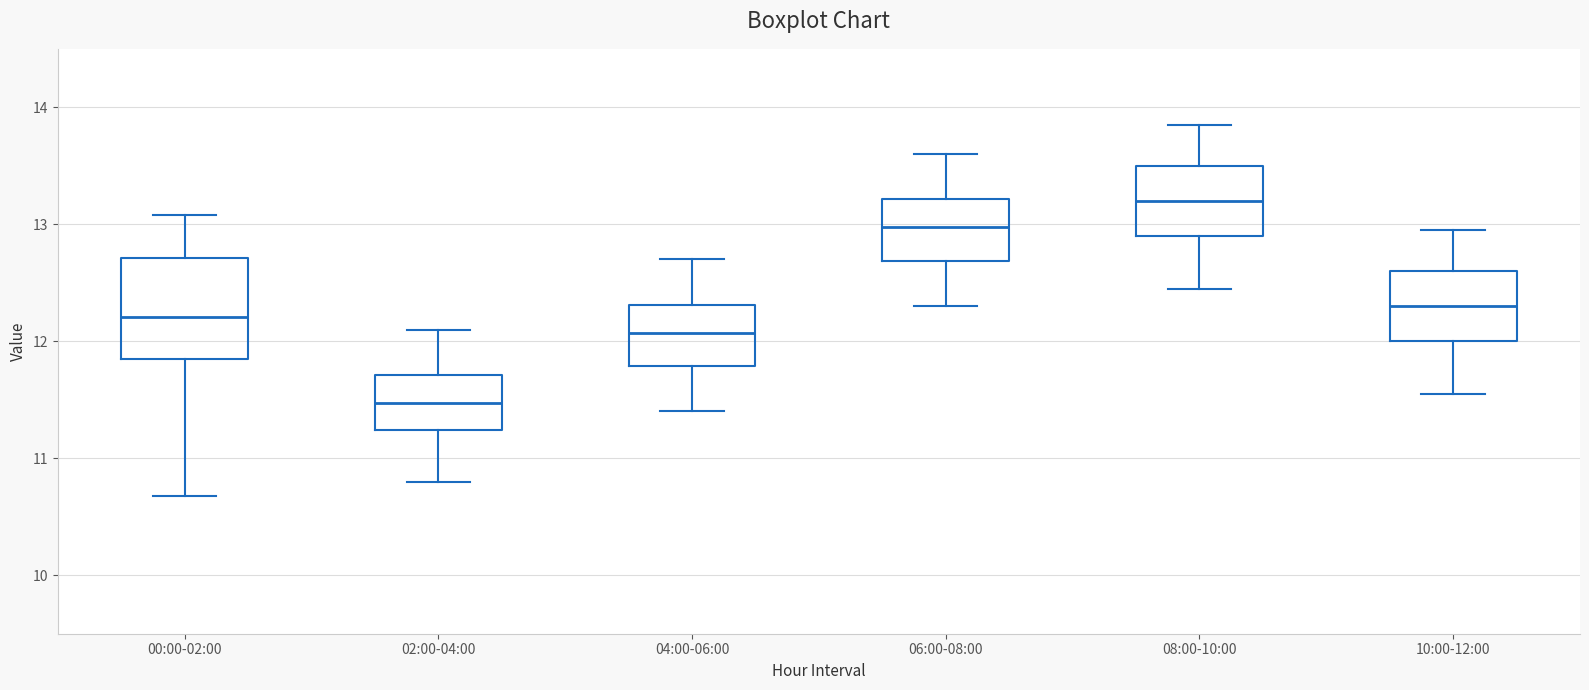

Which box is the tallest, from its lower edge to its upper edge?

00:00-02:00